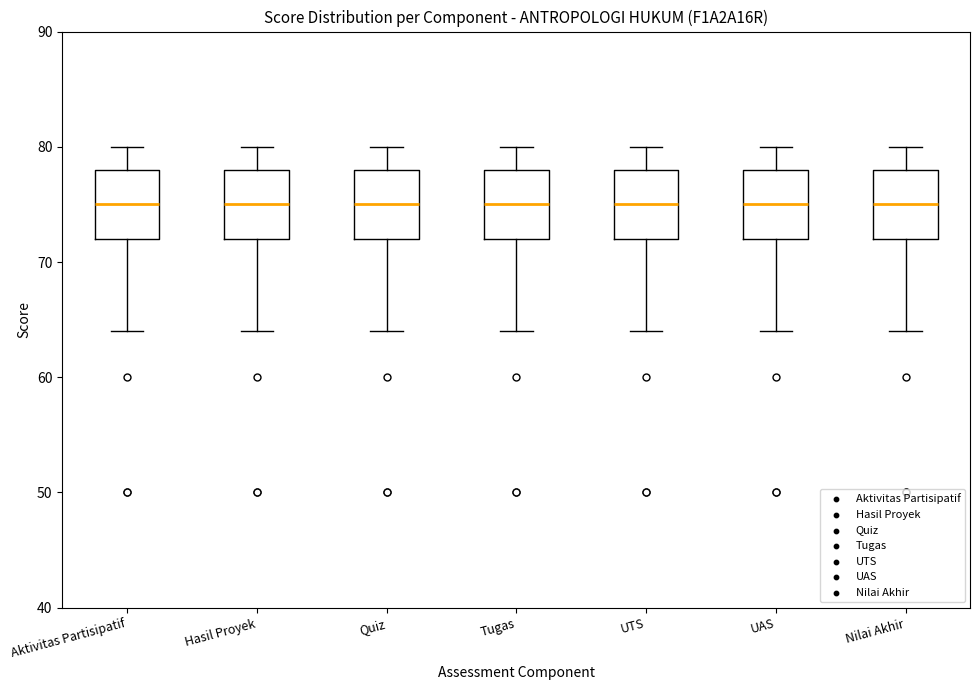

Where is the lower edge of the box for Tugas on the y-axis? The values are not printed on the chart, so give them approximately, as read against the axis.

72